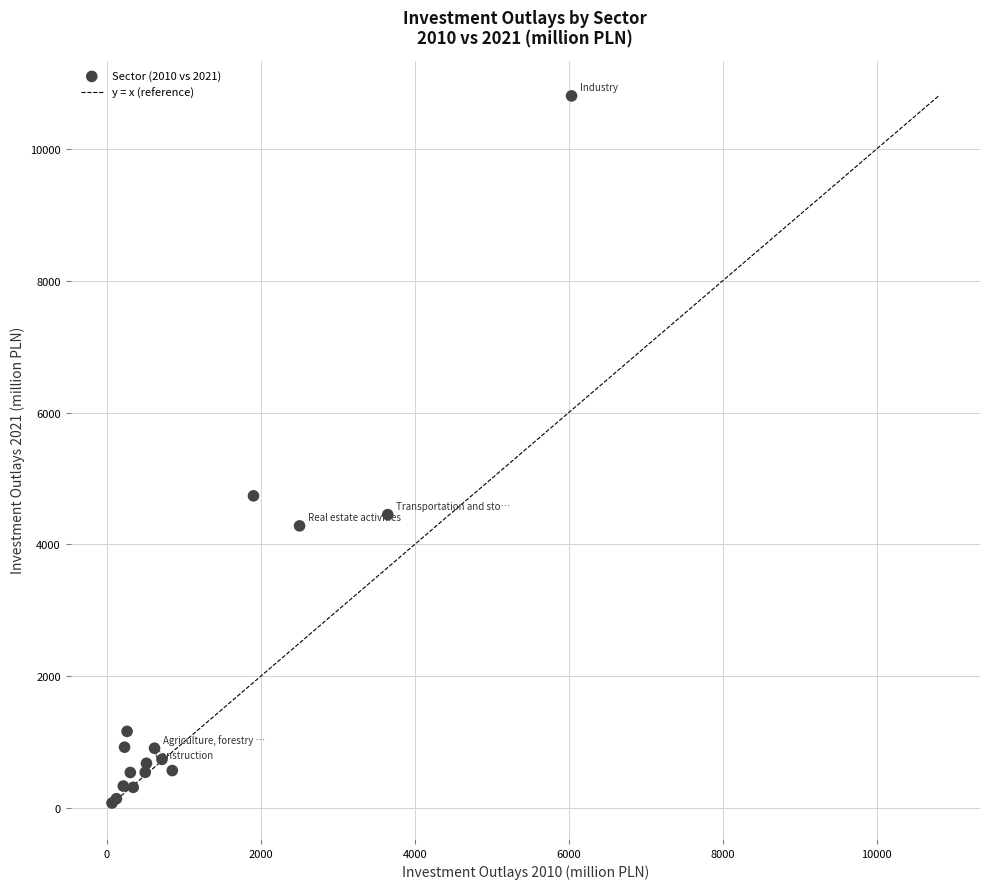

What Y value in the scatter plot is closest to 5441?

4737.7